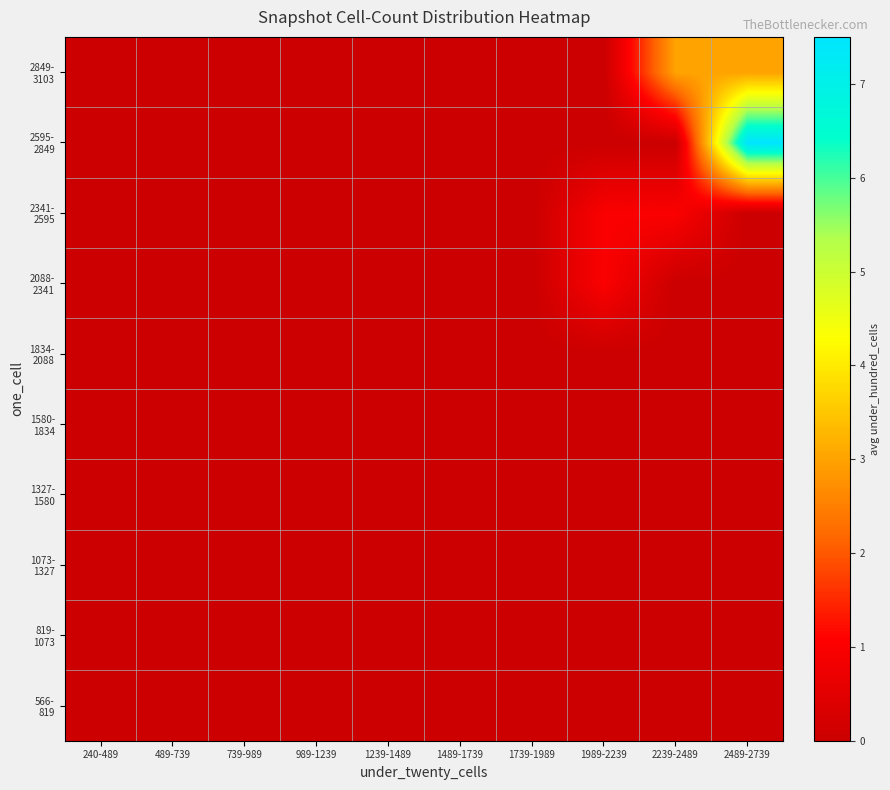

At which category is the sum across all series the highest?

2489-2739